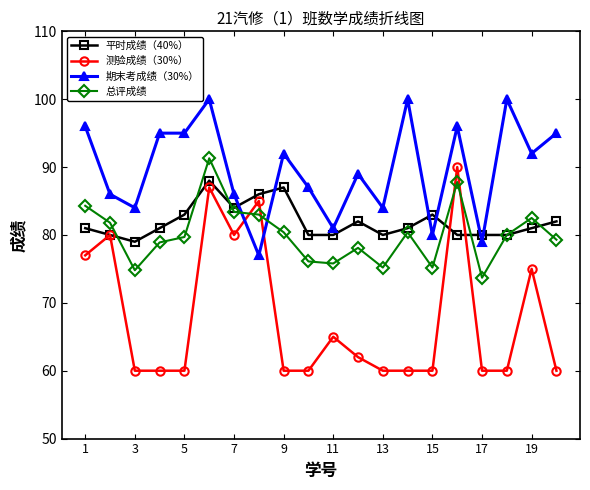

How many data points in 总评成绩 are less than 80?

10